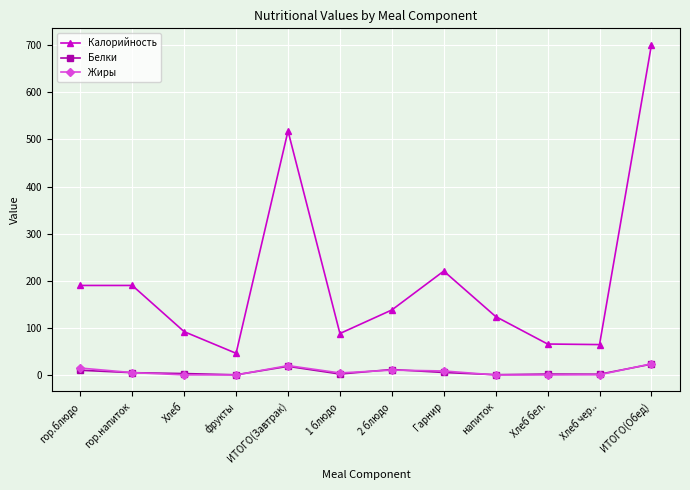

What is the sum of all Жиры values?

87.3